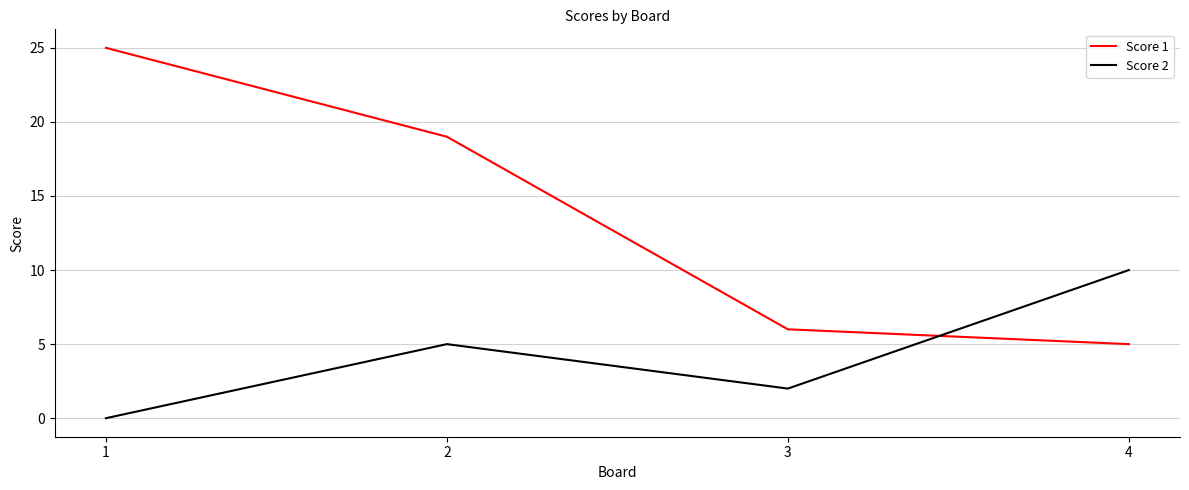

Is it true that Score 1 equals 2 at 4?

False